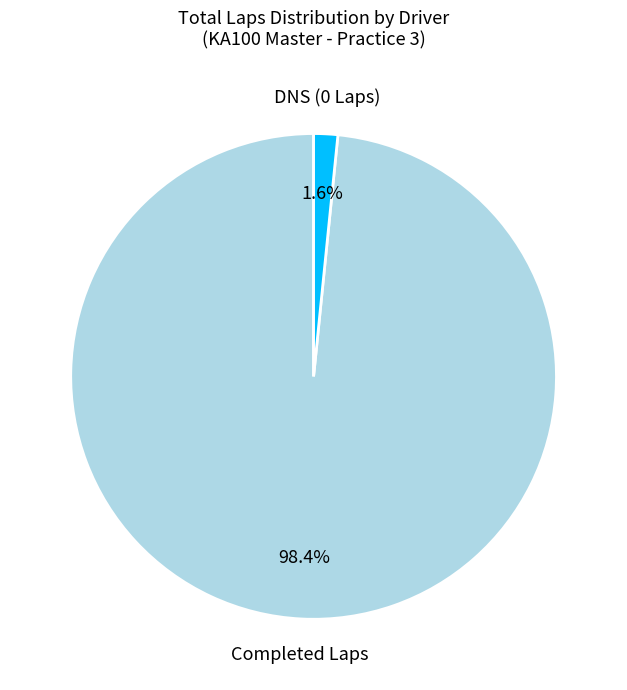

Does any single category account for the majority?

Yes